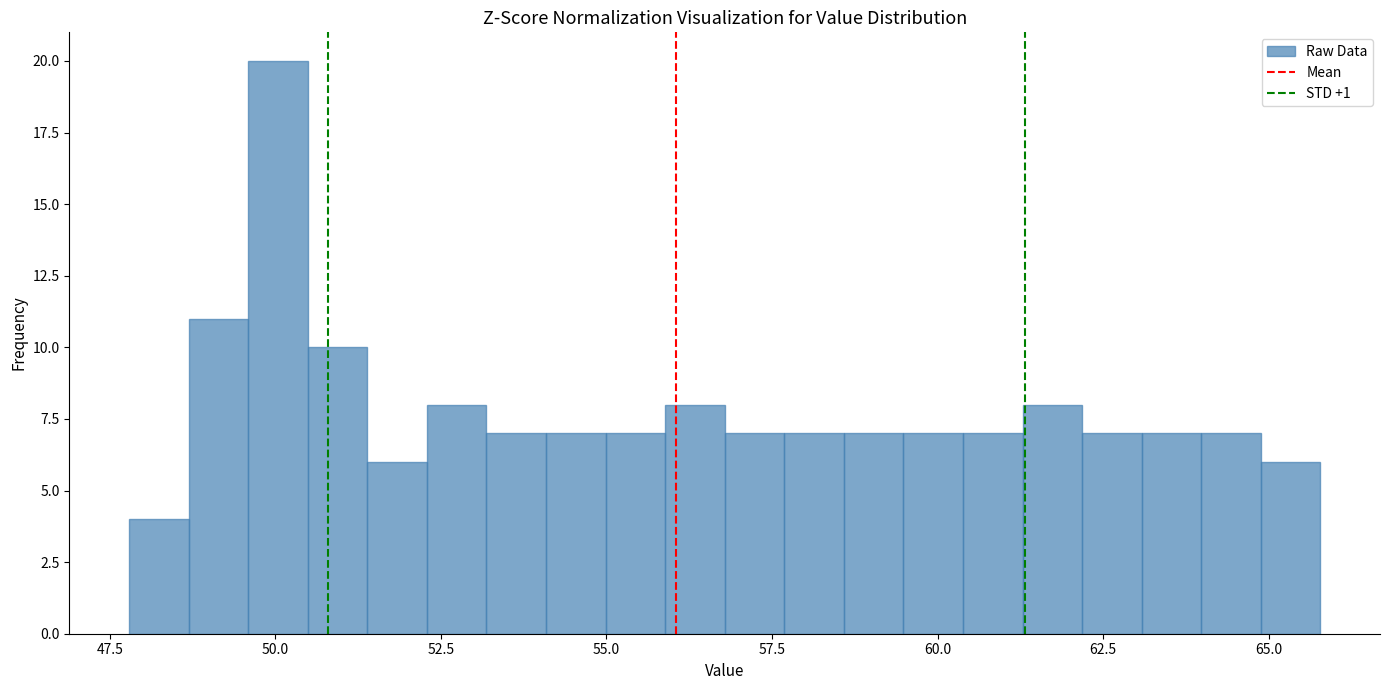

Around what value on the x-axis is the tallest bar? Give the approximate position of its centre, as read against the axis.

50.0